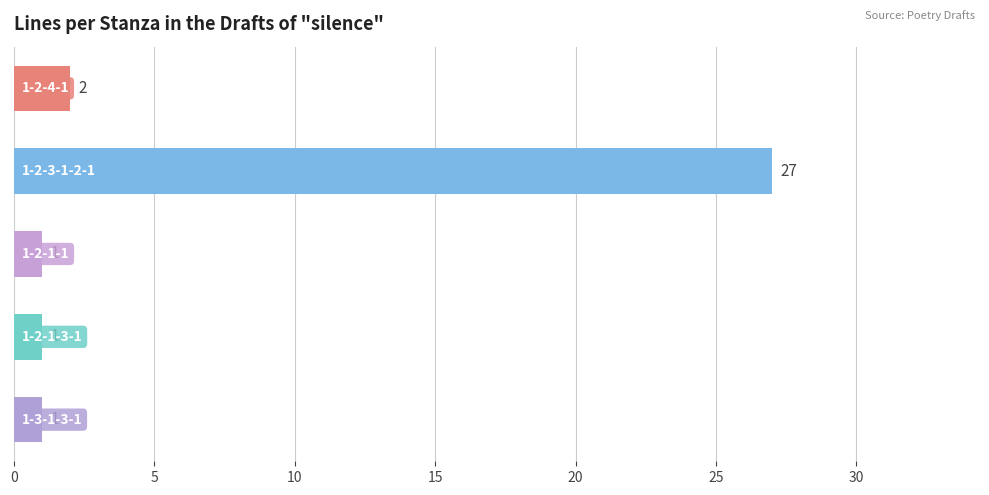

What is the difference between the maximum and minimum values?

26